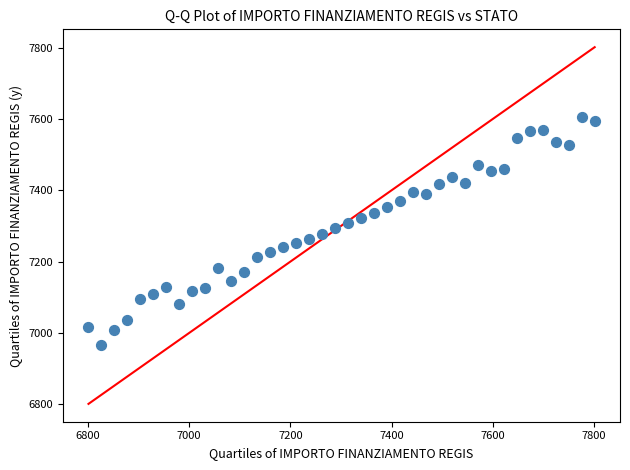

What is the range of X values (max minus min)?

1000.0